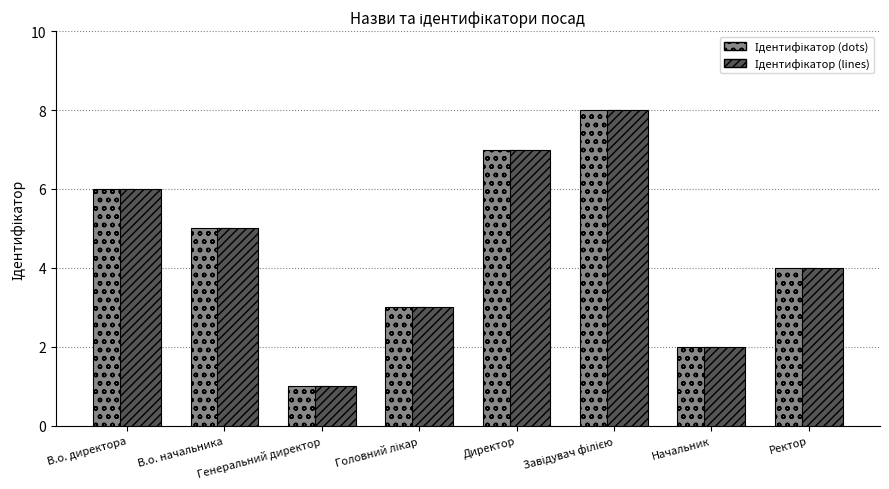

What is the difference between the second highest and second lowest values in the Ідентифікатор (dots) series?

5